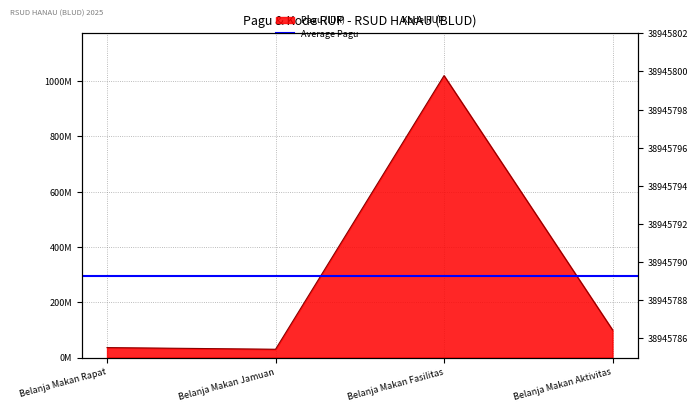

The value at Belanja Makan Jamuan is 44729683. True or false?

False